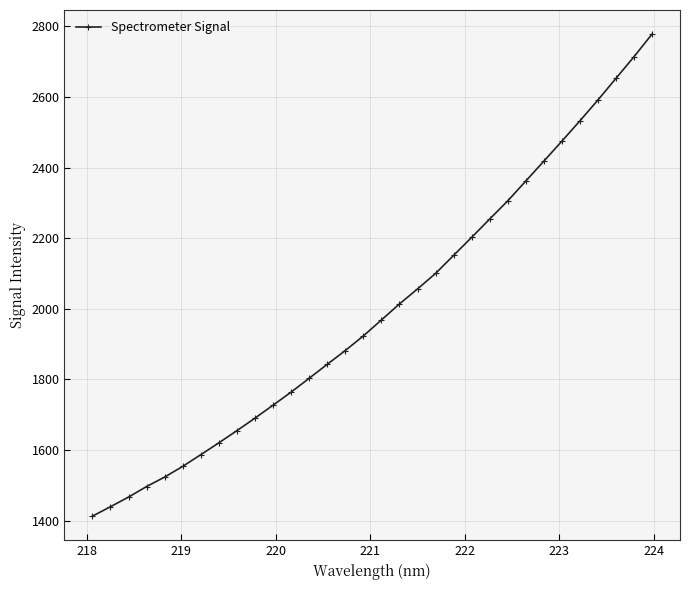

What is the smallest value displayed?

1412.9